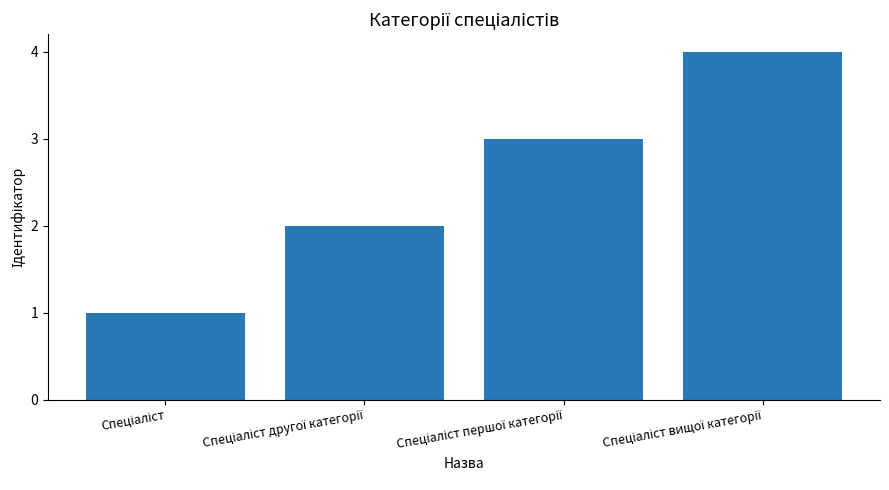

What is the sum of all values?

10